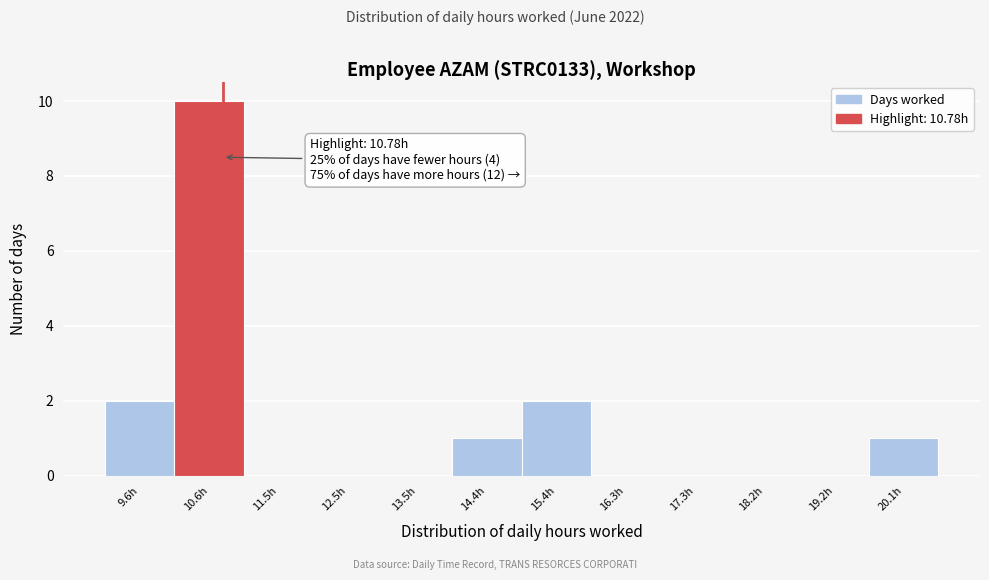

Over which range of the x-axis is the bar tallest?

10.1 to 11.1